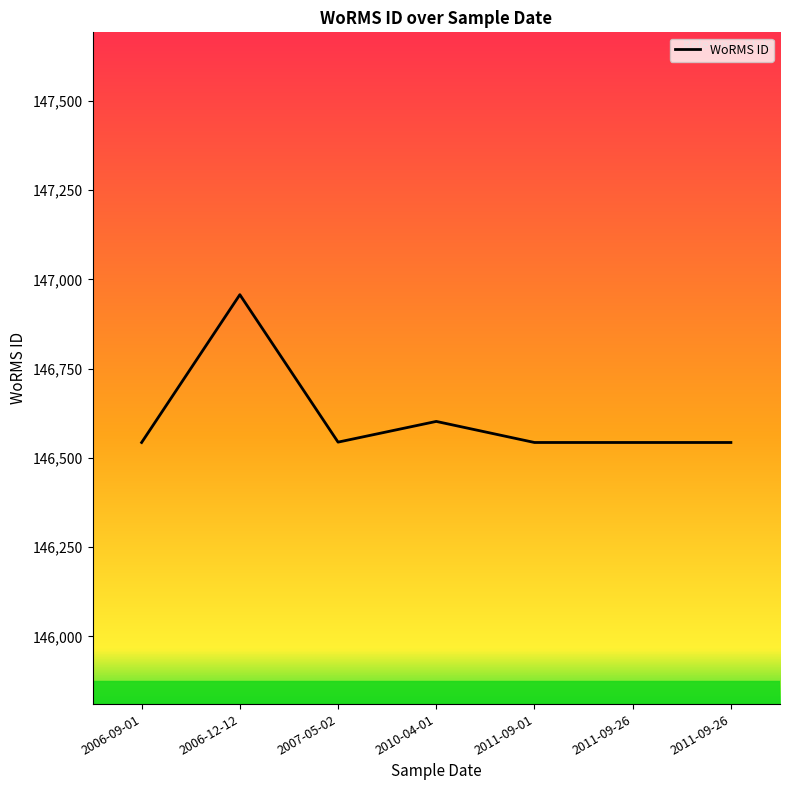

What is the label of the 3rd point from the left?

2007-05-02